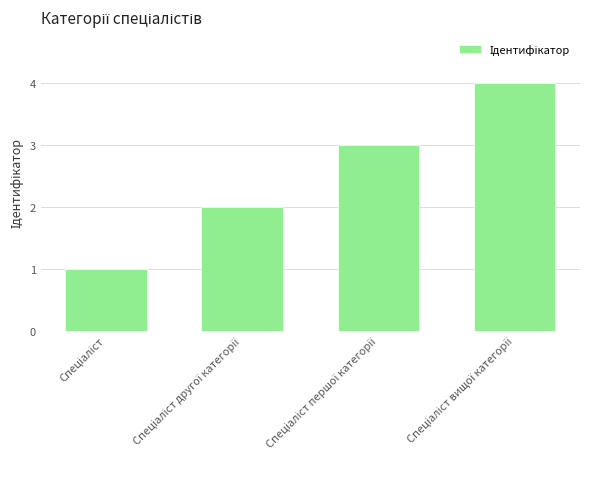

What is the sum of all values?

10